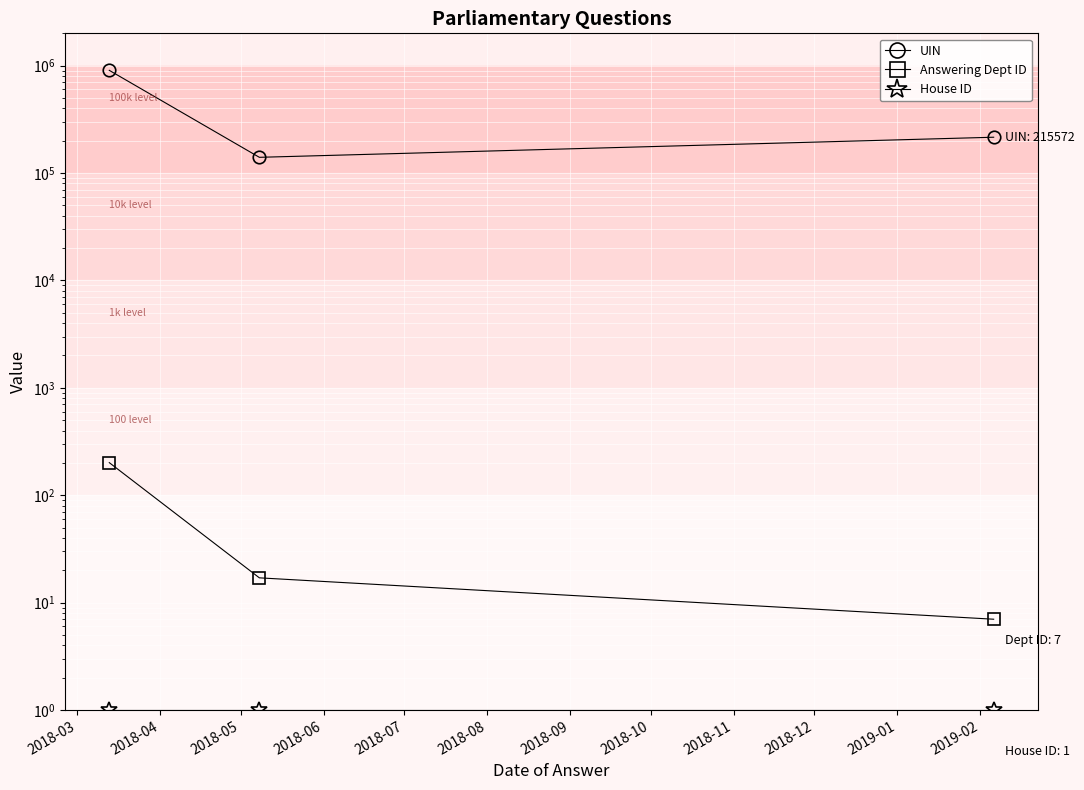

Is it true that Answering Dept ID equals 201.0 at 2018-03?

True